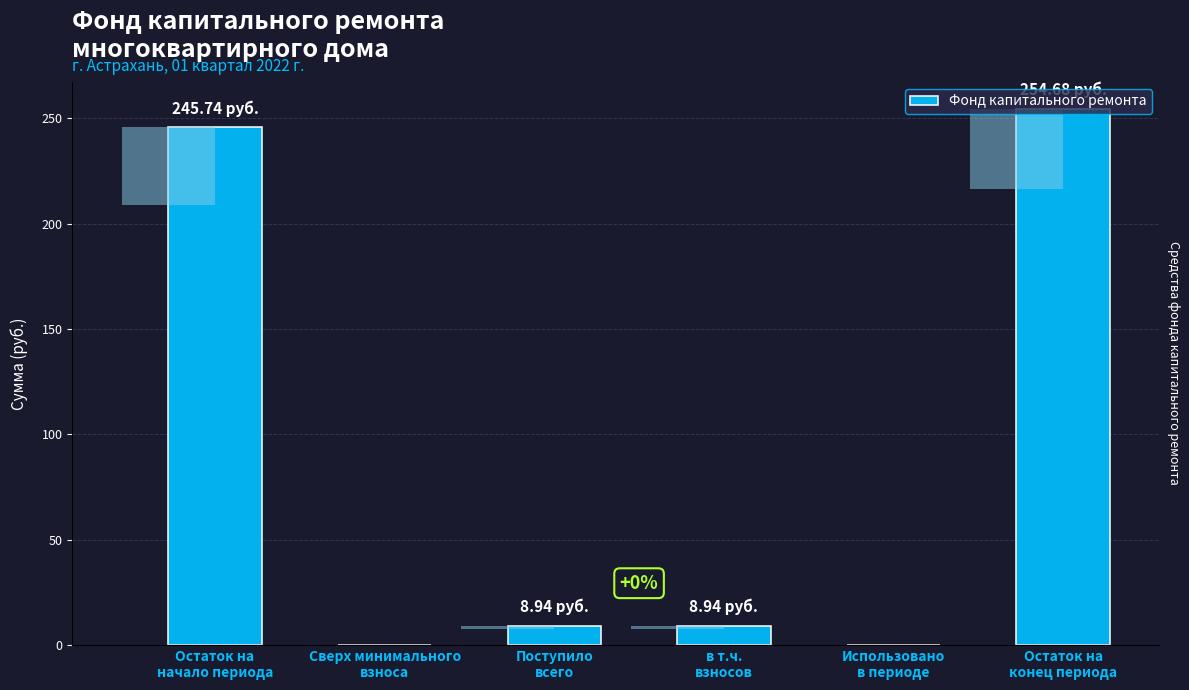

What is the value of the 3rd bar from the left?

8.9